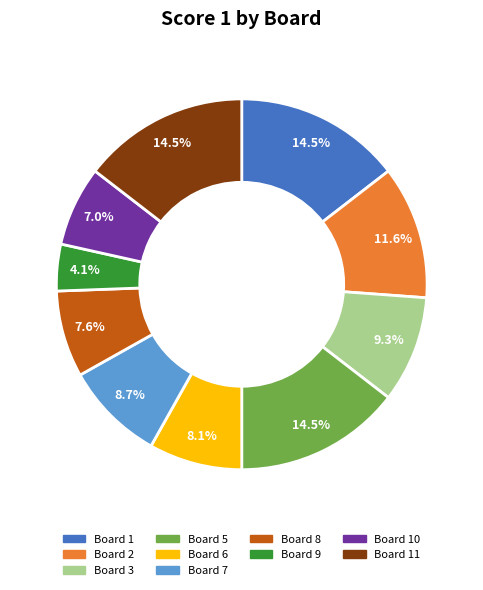

Does any single category account for the majority?

No